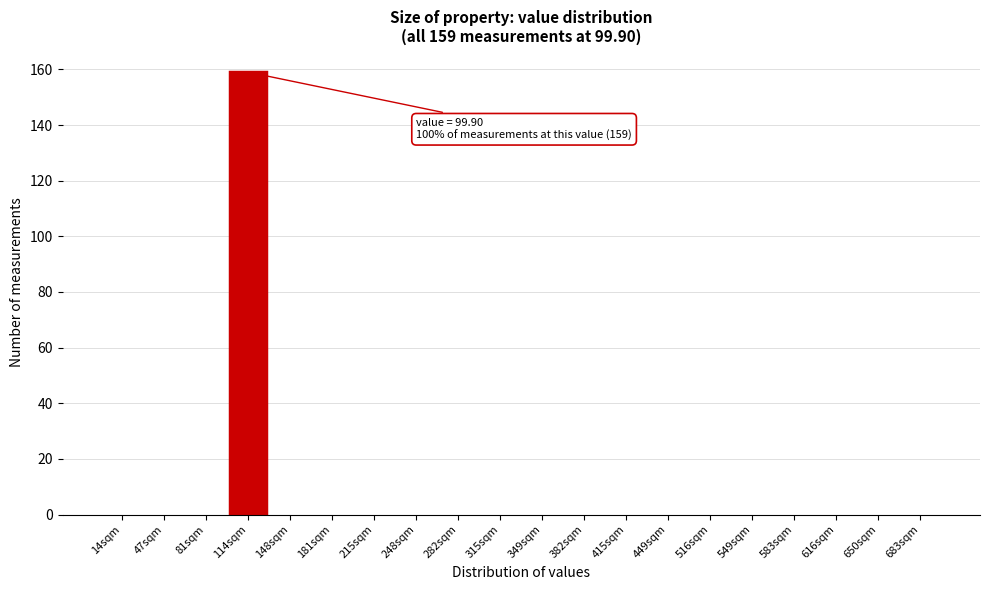

Reading right to left, extract all data points from this chart.

683sqm=0	650sqm=0	616sqm=0	583sqm=0	549sqm=0	516sqm=0	449sqm=0	415sqm=0	382sqm=0	349sqm=0	315sqm=0	282sqm=0	248sqm=0	215sqm=0	181sqm=0	148sqm=0	114sqm=159	81sqm=0	47sqm=0	14sqm=0